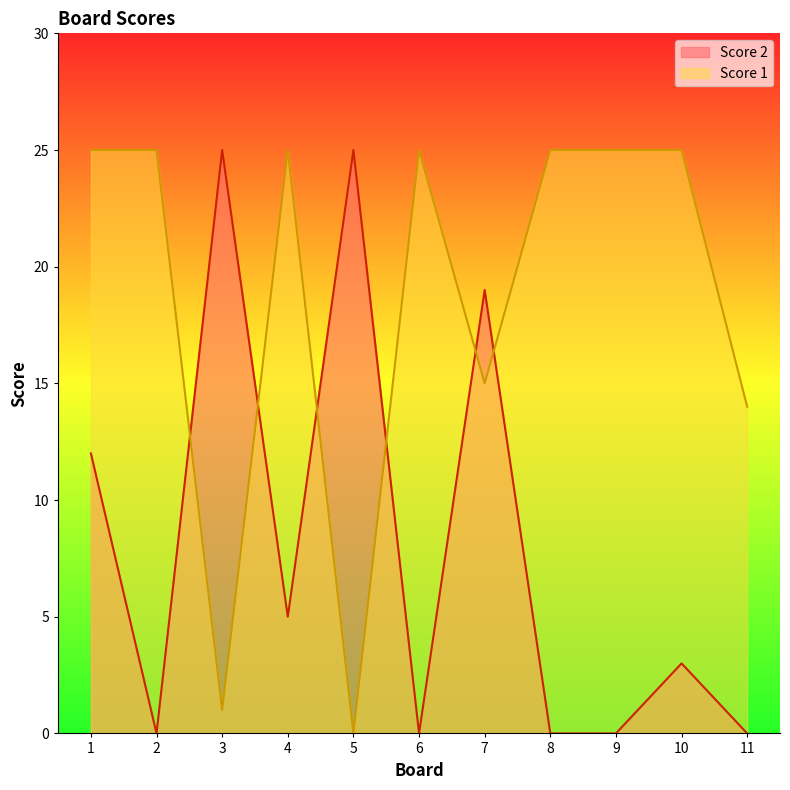

What are all the series names shown in the legend?

Score 2, Score 1